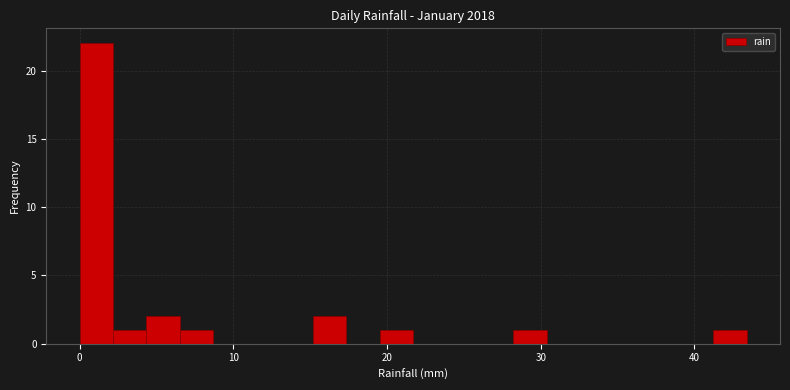

Around what value on the x-axis is the tallest bar? Give the approximate position of its centre, as read against the axis.

1